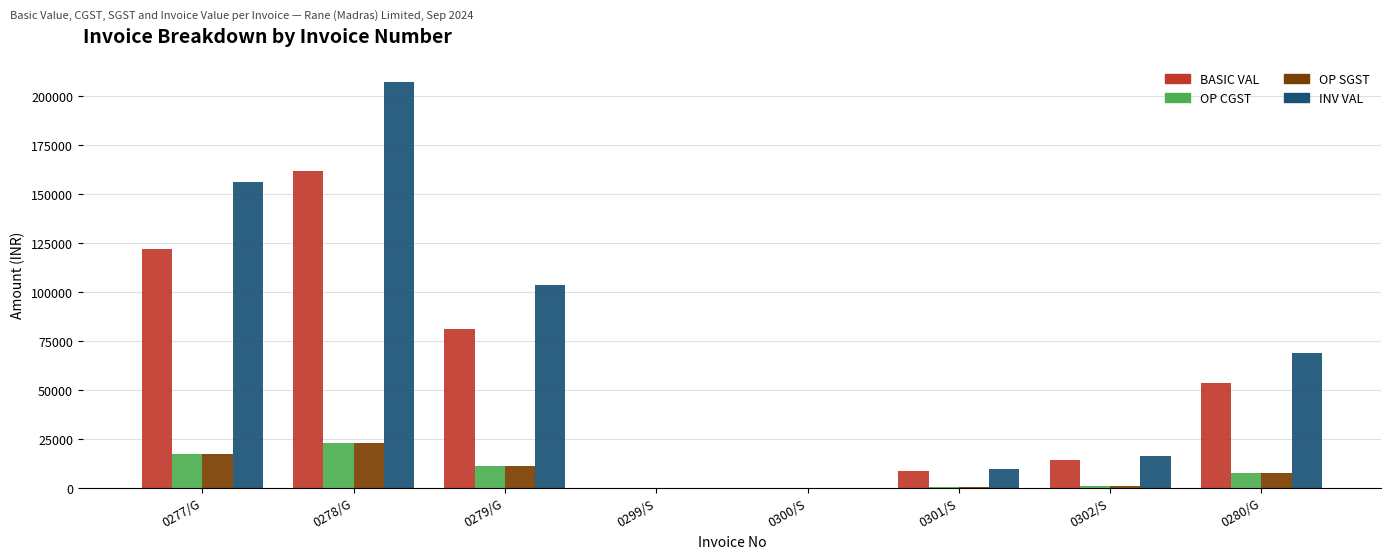

What is the sum of all INV VAL values?

561964.8